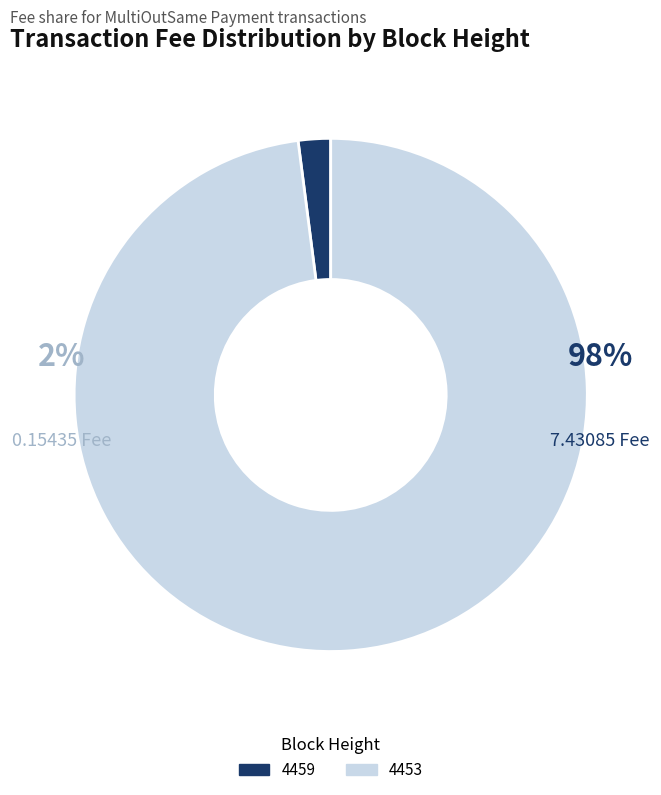

To the nearest percent, what is the average slice percentage?

50%